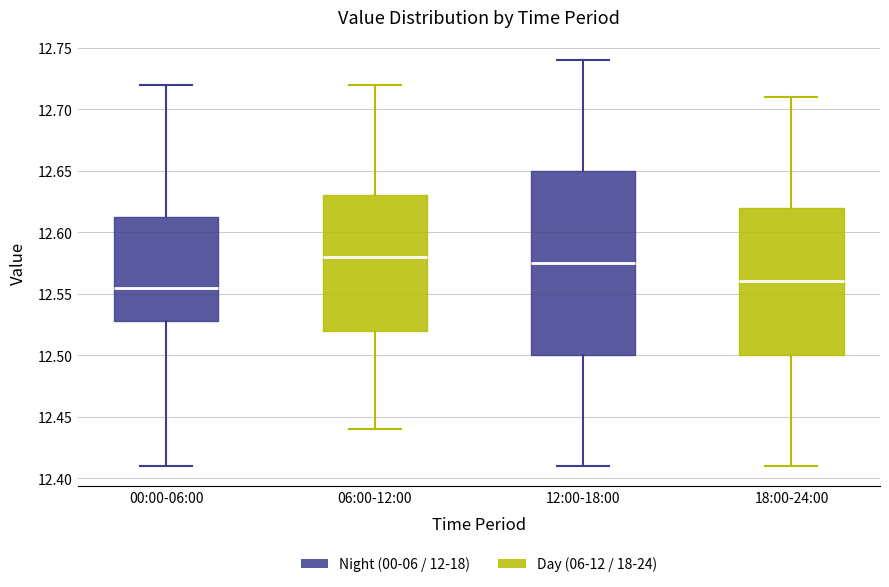

Comparing the boxes themselves (not the whiskers), which one is the tallest?

12:00-18:00